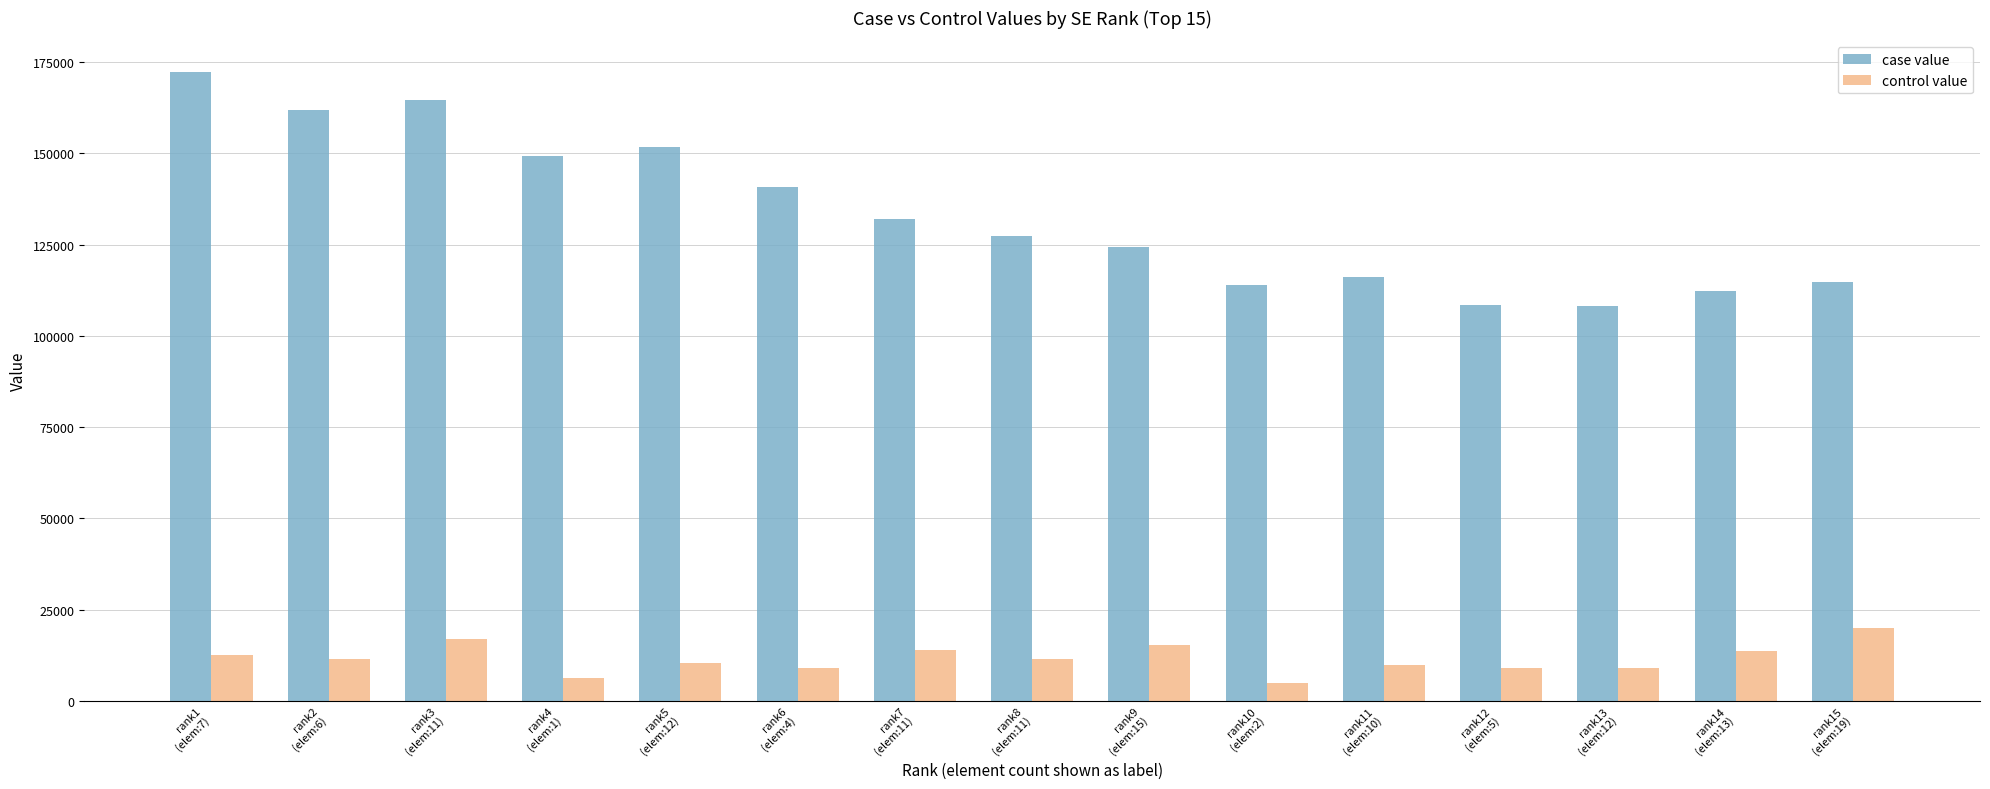

What is the approximate value of case value at rank9
(elem:15)?

124441.0